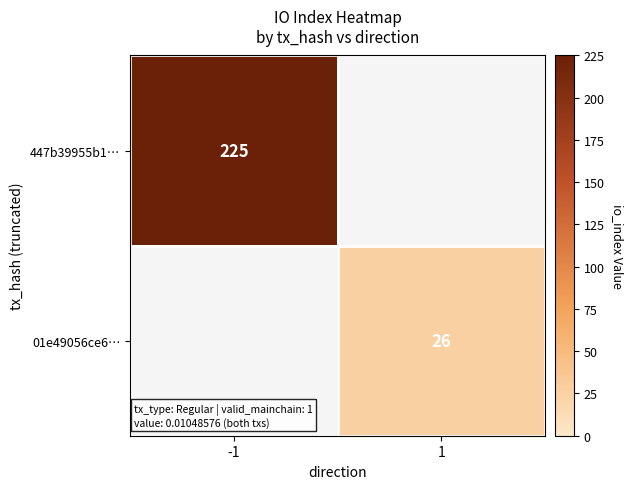

Is it true that 447b39955b1… equals 225 at -1?

True